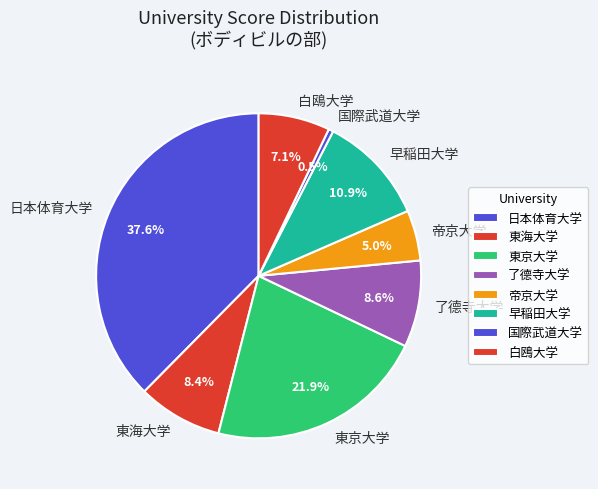

To the nearest percent, what is the difference between the largest and smallest slice percentages?

37%